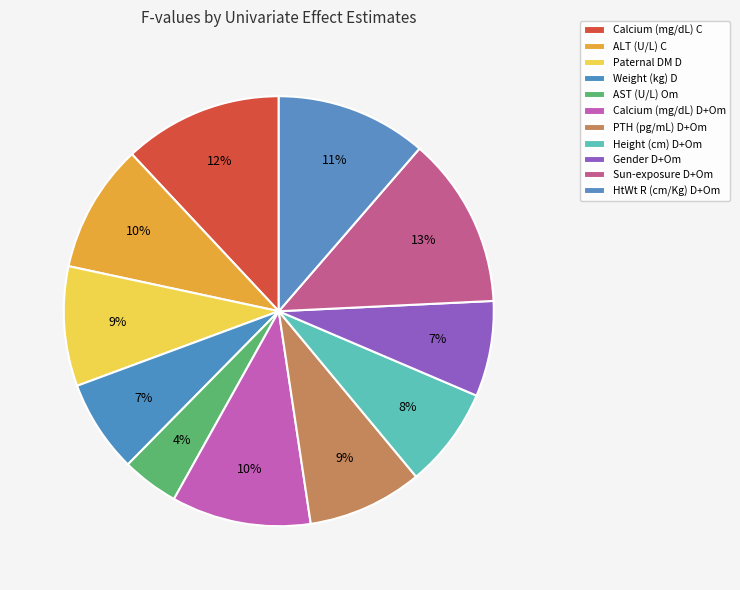

Count the number of slices in the pie.

11